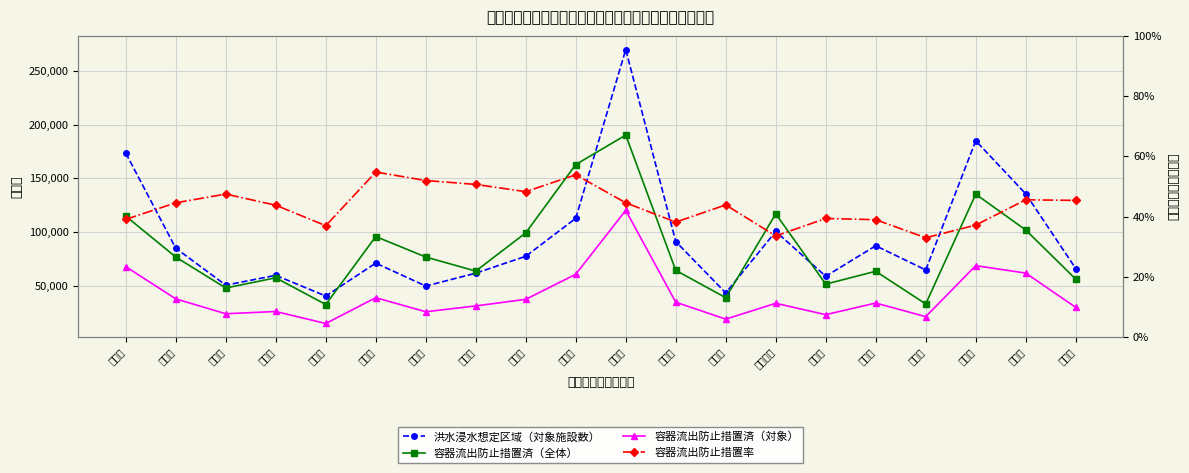

Reading left to right, what are all the values shown in this chart?

洪水浸水想定区域（対象施設数）: 173535.0	85050.0	50693.0	59823.0	40550.0	71177.0	49866.0	61824.0	77565.0	112875.0	269908.0	91238.0	43469.0	100644.0	58958.0	87345.0	64825.0	185069.0	135663.0	66178.0
容器流出防止措置済（全体）: 114936.0	76837.0	48039.0	57532.0	32683.0	95915.0	76878.0	63787.0	99343.0	162925.0	190351.0	64459.0	39023.0	117046.0	51642.0	63595.0	33210.0	135346.0	102010.0	56312.0
容器流出防止措置済（対象）: 67928.0	37918.0	24069.0	26176.0	15009.0	39024.0	25933.0	31355.0	37495.0	60834.0	120313.0	34832.0	19084.0	33811.0	23235.0	34052.0	21372.0	68833.0	61912.0	30049.0
容器流出防止措置率: 0.4	0.4	0.5	0.4	0.4	0.5	0.5	0.5	0.5	0.5	0.4	0.4	0.4	0.3	0.4	0.4	0.3	0.4	0.5	0.5